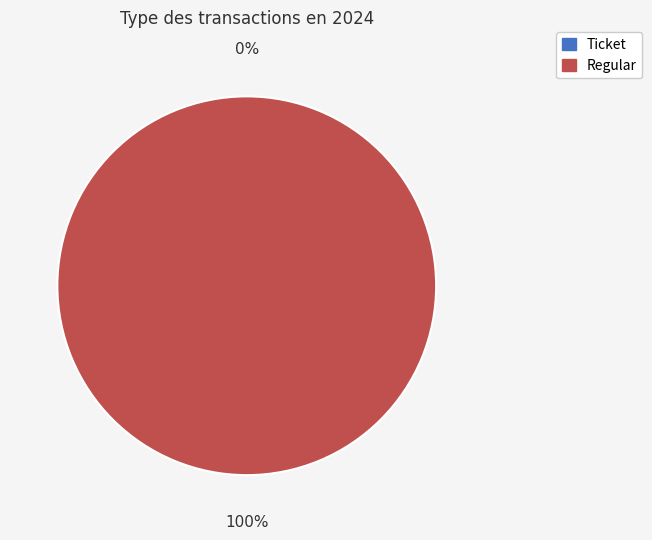

To the nearest percent, what is the combined percentage of Regular and Ticket?

100%